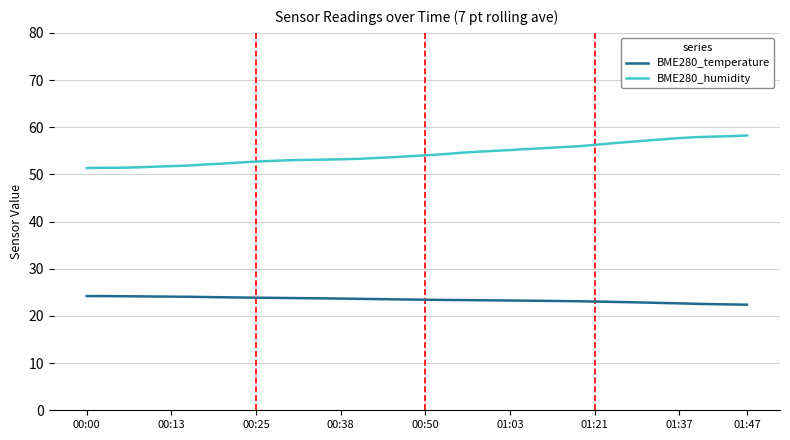

What is the maximum value shown in the chart?

58.2